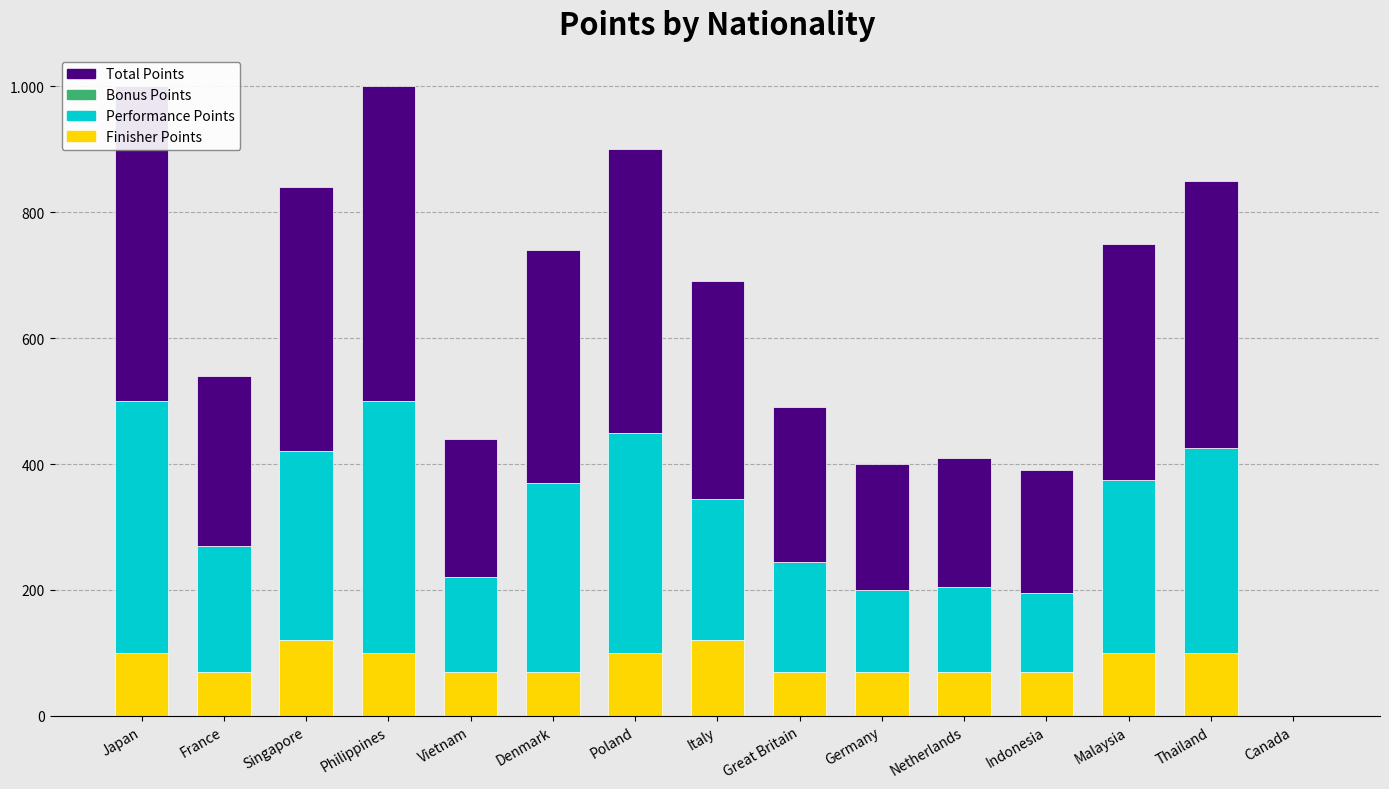

At how many categories does at least one series exceed 375?

5